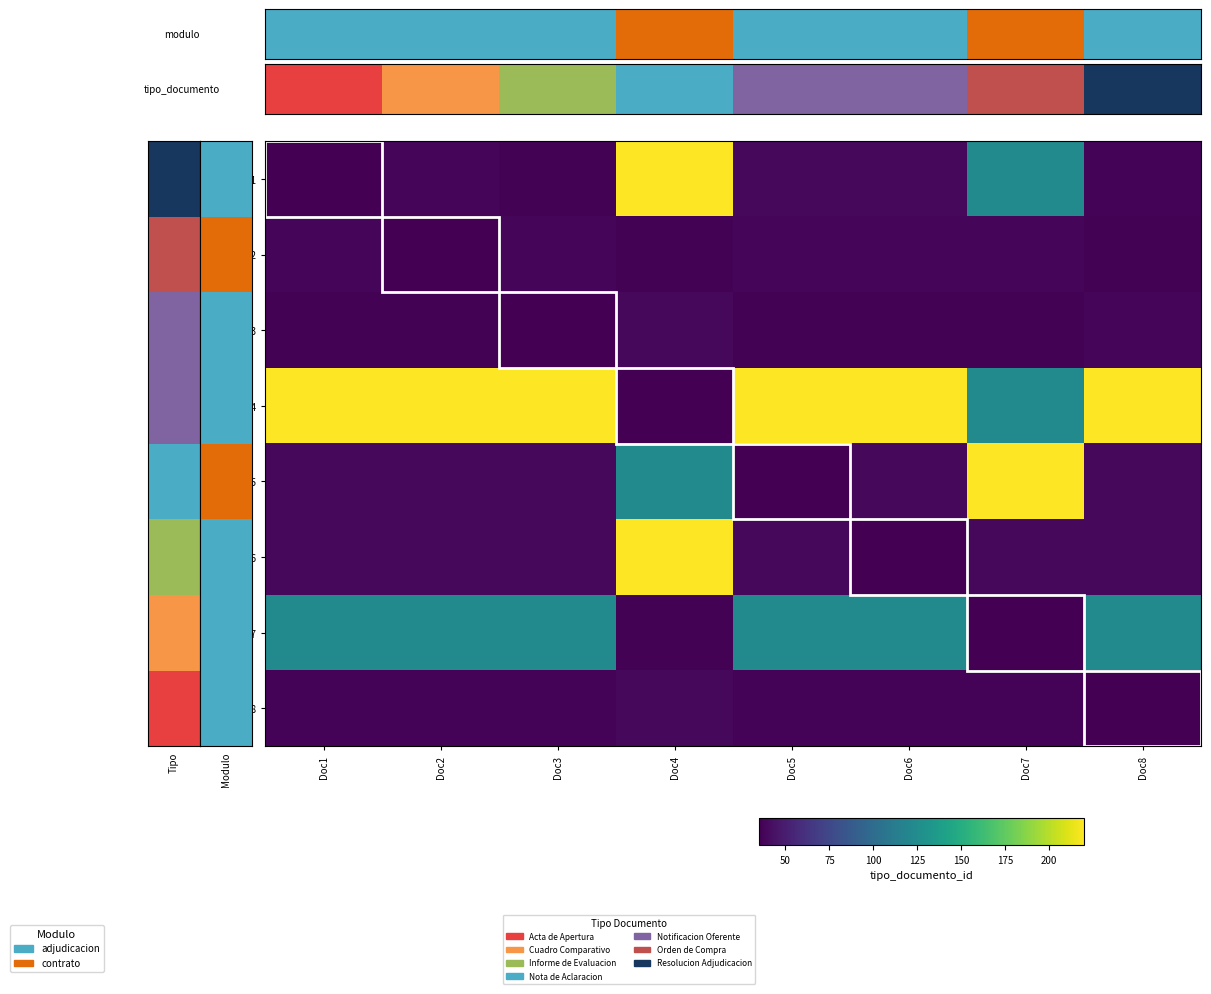

What is the total value across all series at Doc4?

748